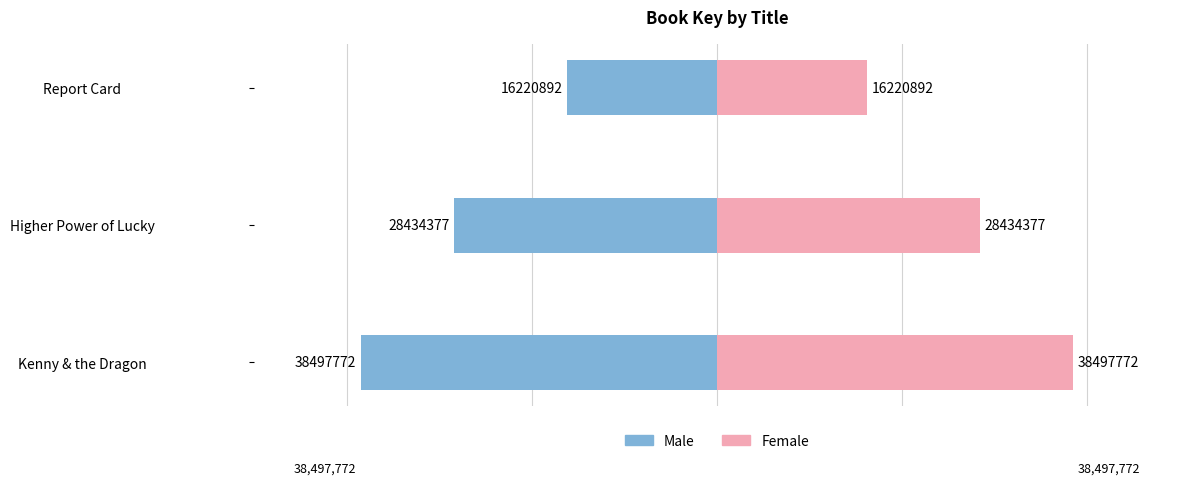

What is the approximate value of Male at 1, to the nearest 10?

-28434380